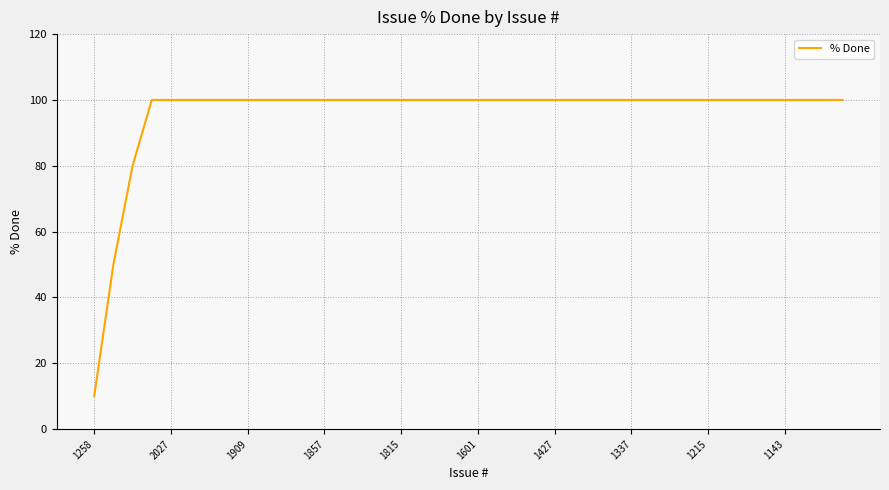

What is the maximum value shown in the chart?

100